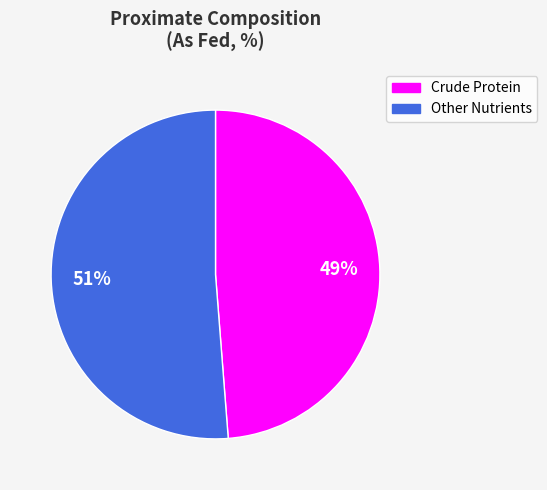

To the nearest percent, what is the difference between the largest and smallest slice percentages?

2%